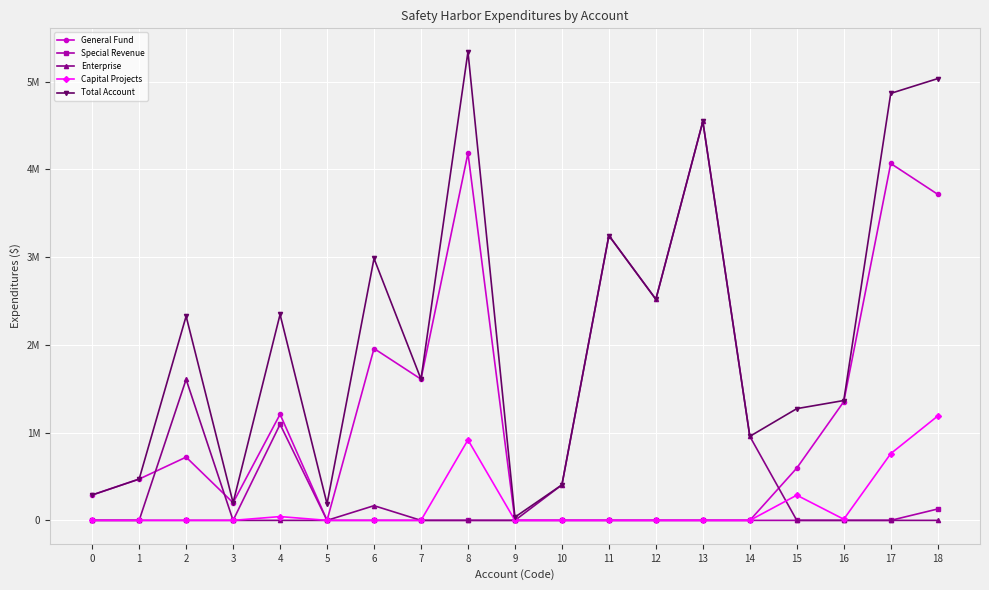

What are all the series names shown in the legend?

General Fund, Special Revenue, Enterprise, Capital Projects, Total Account